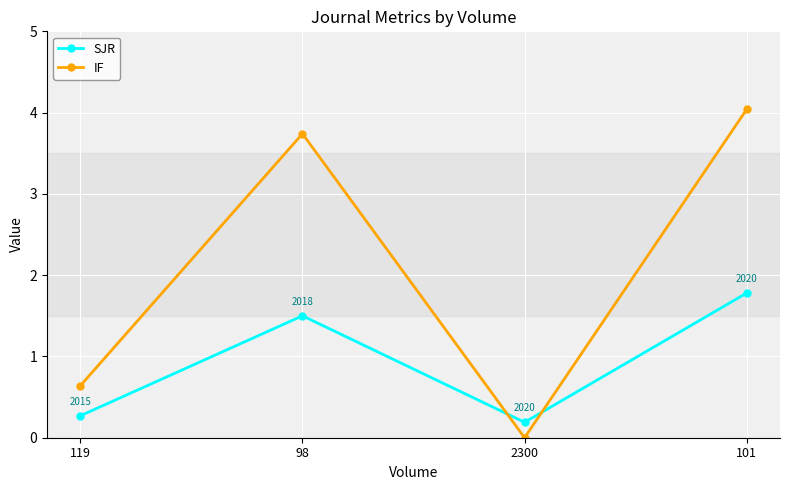

What are all the series names shown in the legend?

SJR, IF